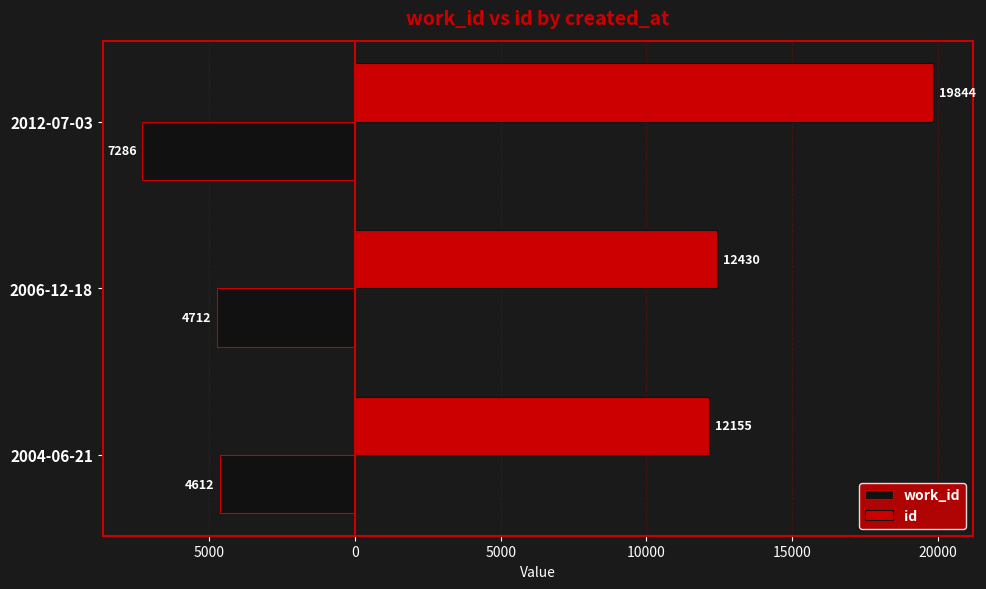

What are all the series names shown in the legend?

work_id, id